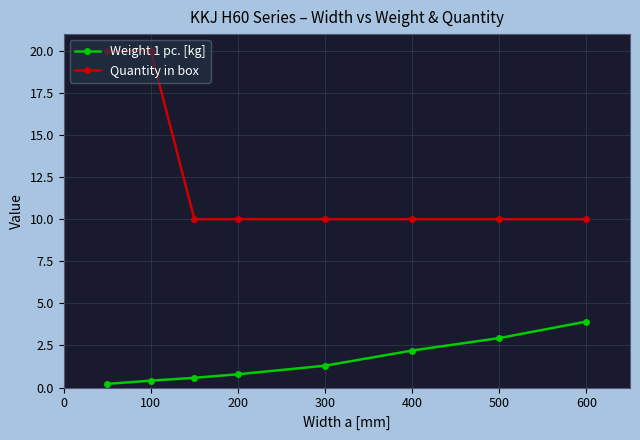

What is the smallest value displayed?

0.2